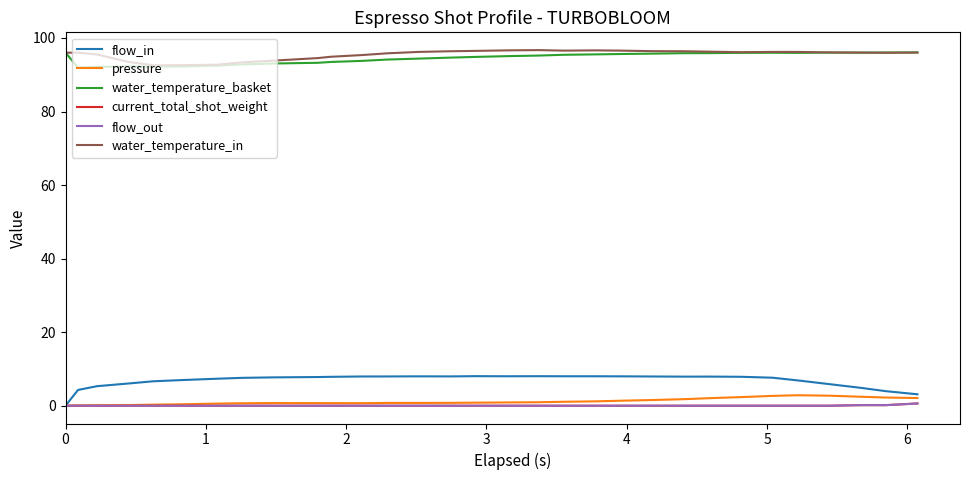

At how many categories does at least one series exceed 56?

31